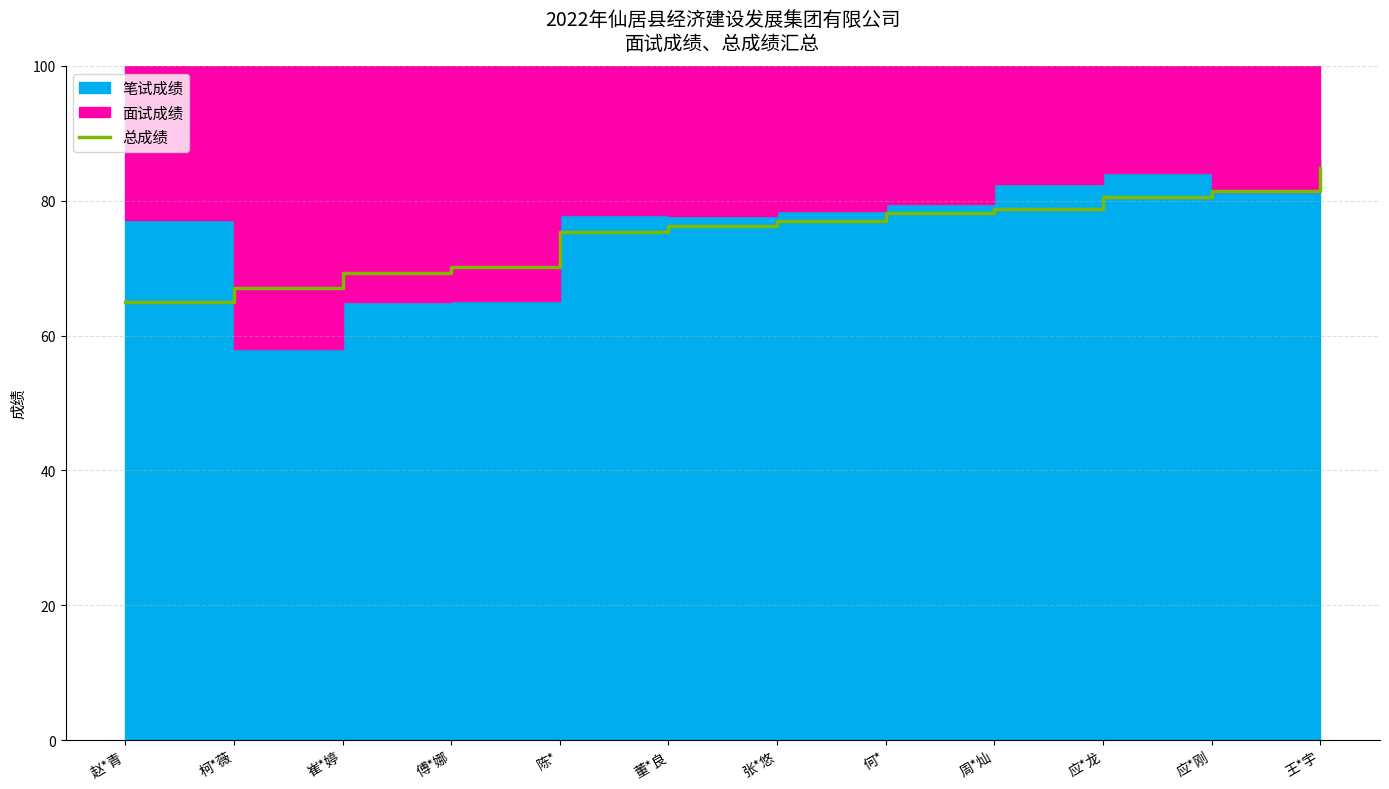

What is the approximate value at 崔*婷?

69.3